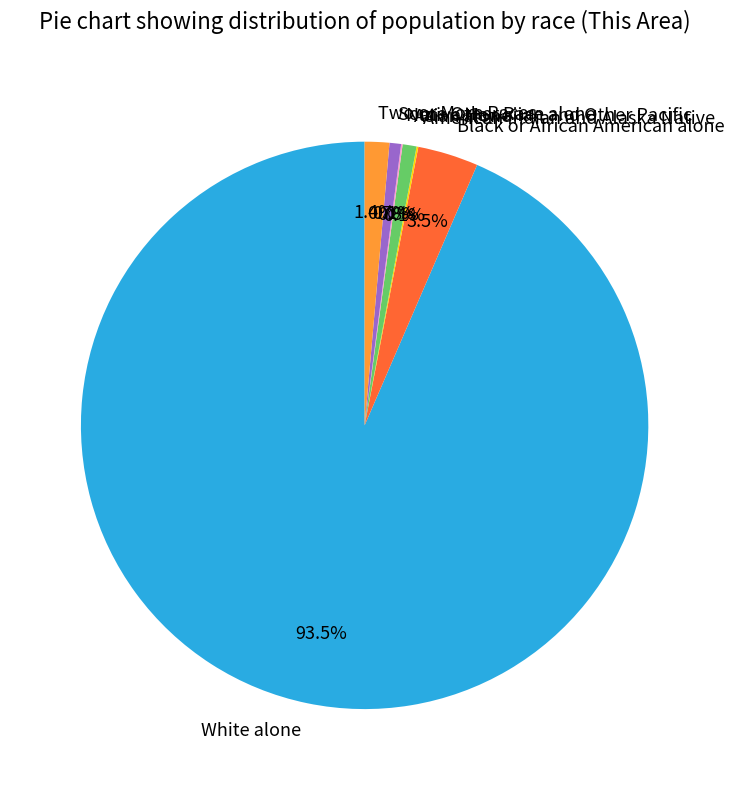

What percentage is the Asian alone slice, to the nearest percent?

1%